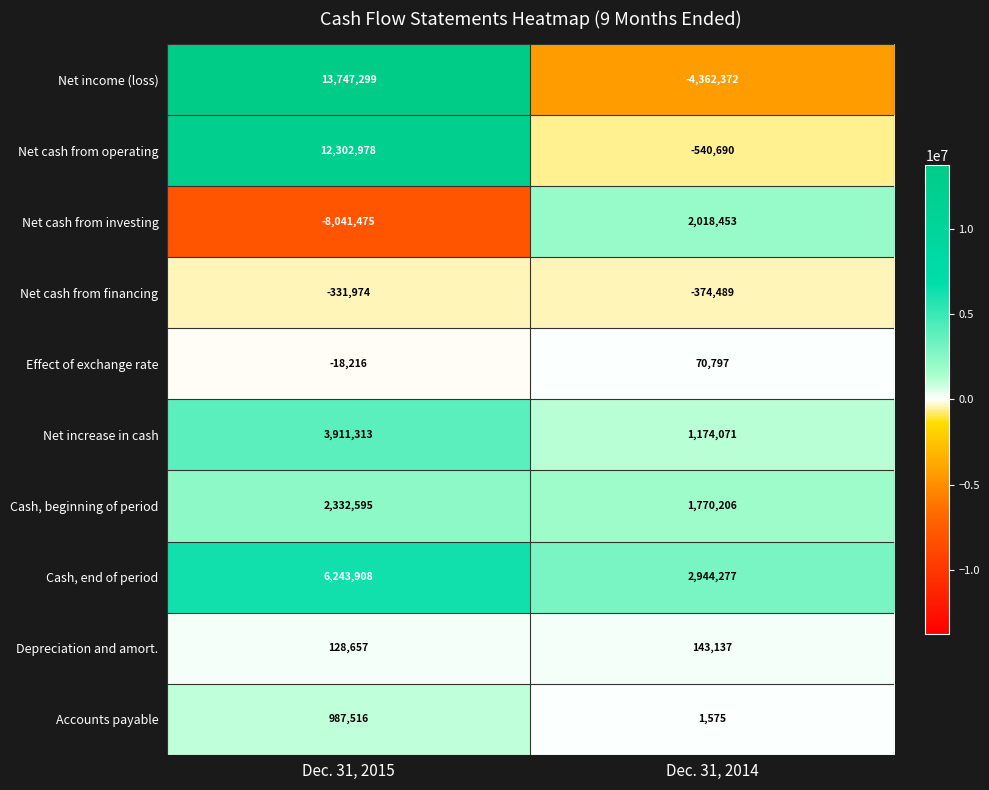

At which category is the sum across all series the highest?

Dec. 31, 2015